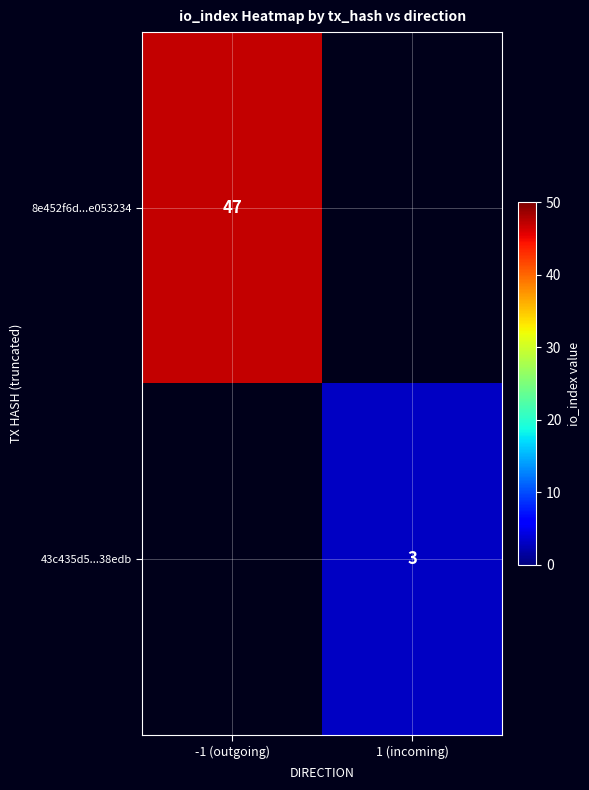

At how many categories does at least one series exceed 5?

1